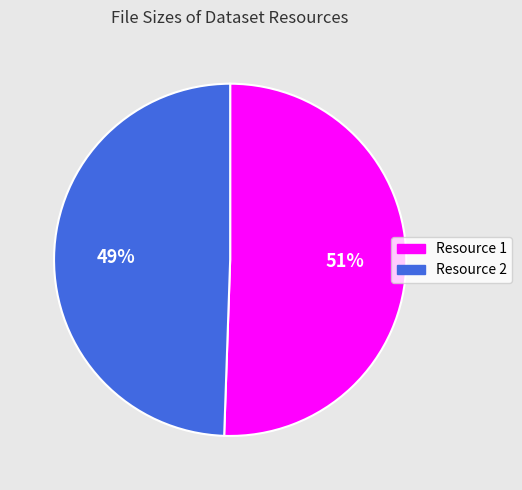

What is the majority slice?

Resource 1